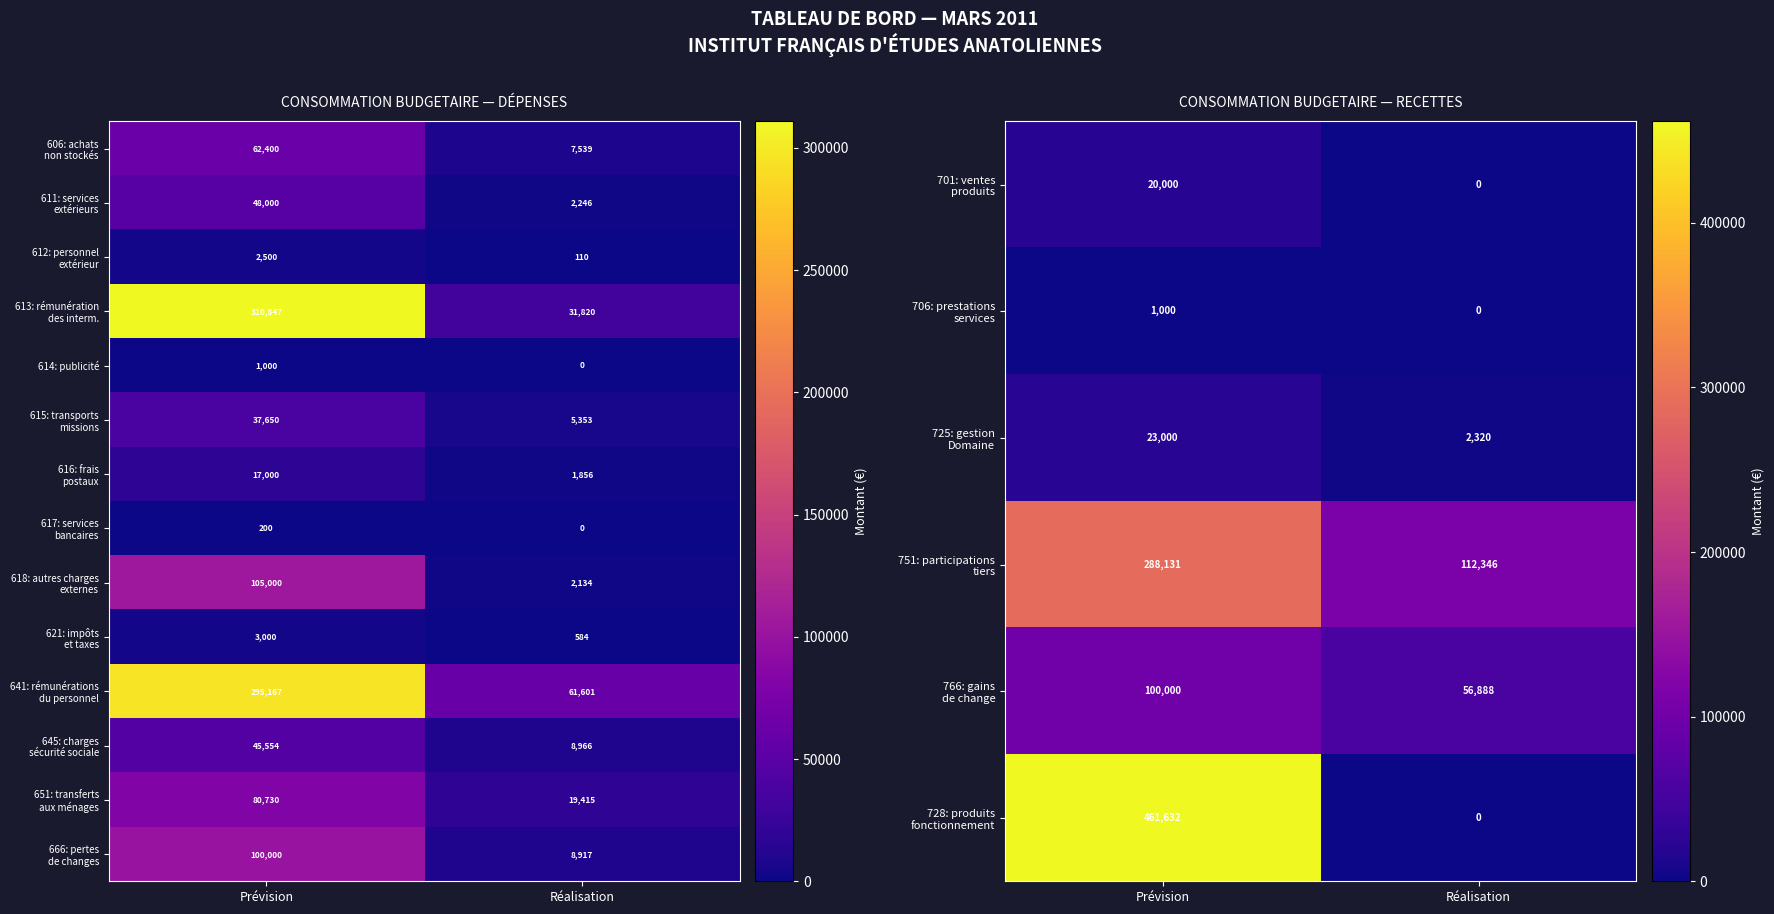

What is the average value of the 614: publicité series?

500